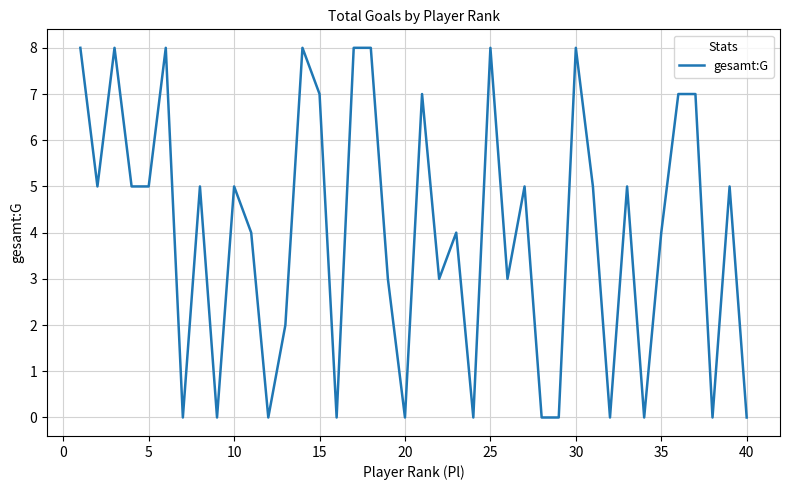

How many values are between 0 and 7?

32